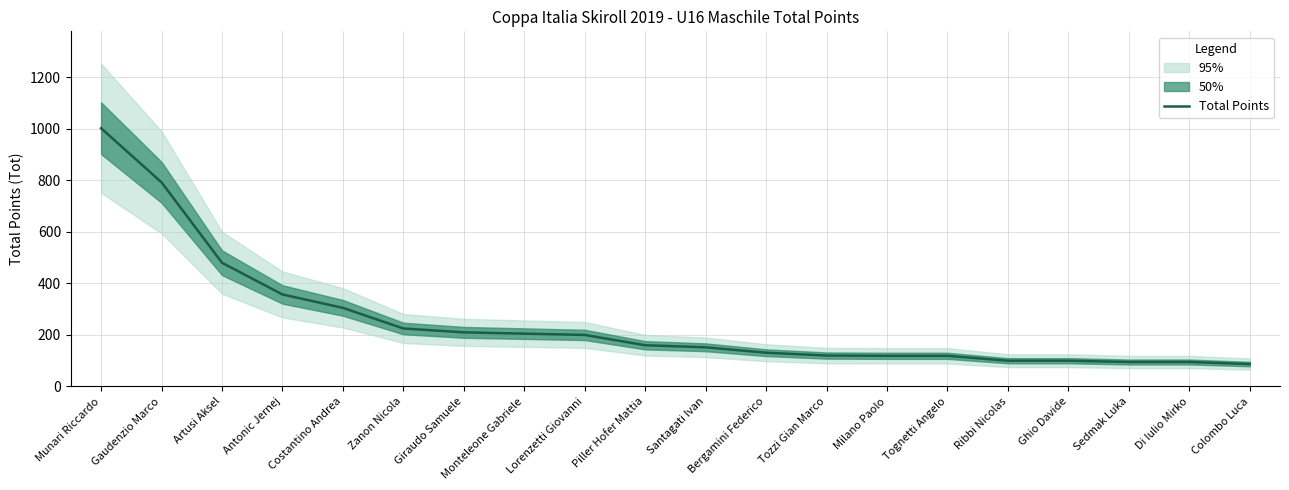

List the labels in order of value, smallest first.

Colombo Luca, Sedmak Luka, Di Iulio Mirko, Ribbi Nicolas, Ghio Davide, Milano Paolo, Tognetti Angelo, Tozzi Gian Marco, Bergamini Federico, Santagati Ivan, Piller Hofer Mattia, Lorenzetti Giovanni, Monteleone Gabriele, Giraudo Samuele, Zanon Nicola, Costantino Andrea, Antonic Jernej, Artusi Aksel, Gaudenzio Marco, Munari Riccardo